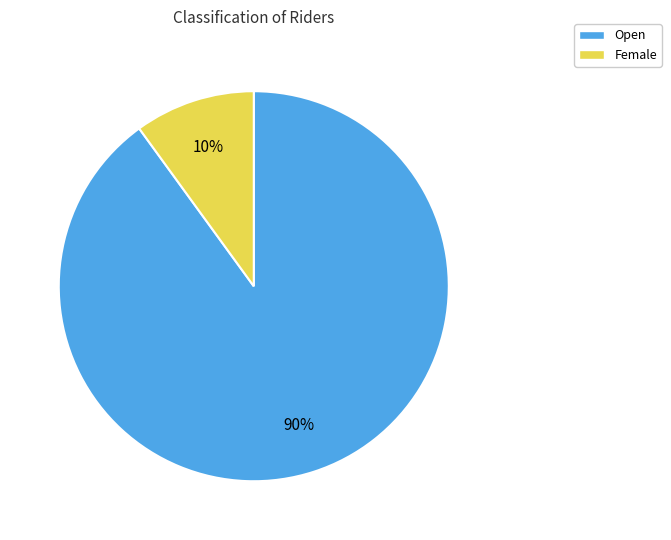

What is the ratio of the value at Open to the value at Female?

9.0